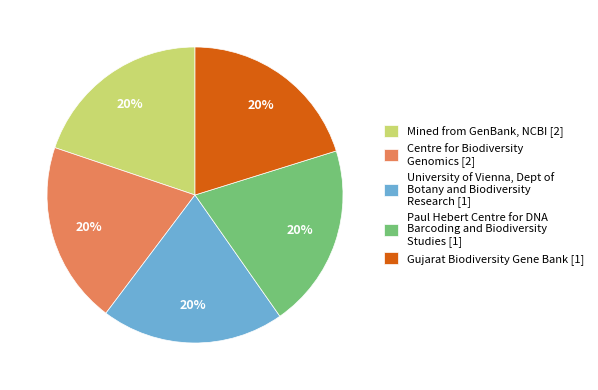

Is it true that Centre for Biodiversity Genomics [2] is 20% of the pie?

True